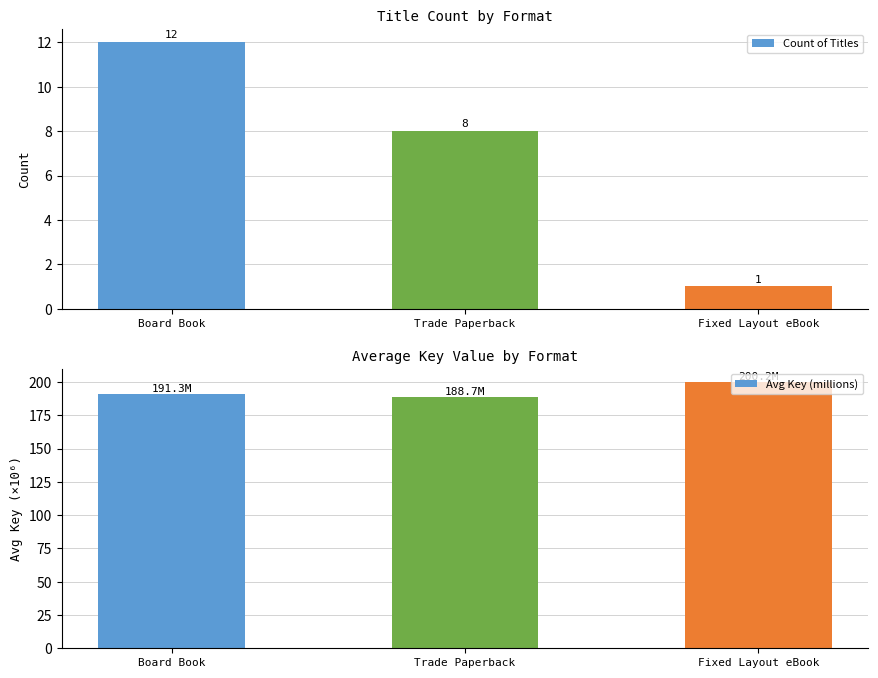

The value of Avg Key (millions) at Board Book is 95.7. True or false?

False